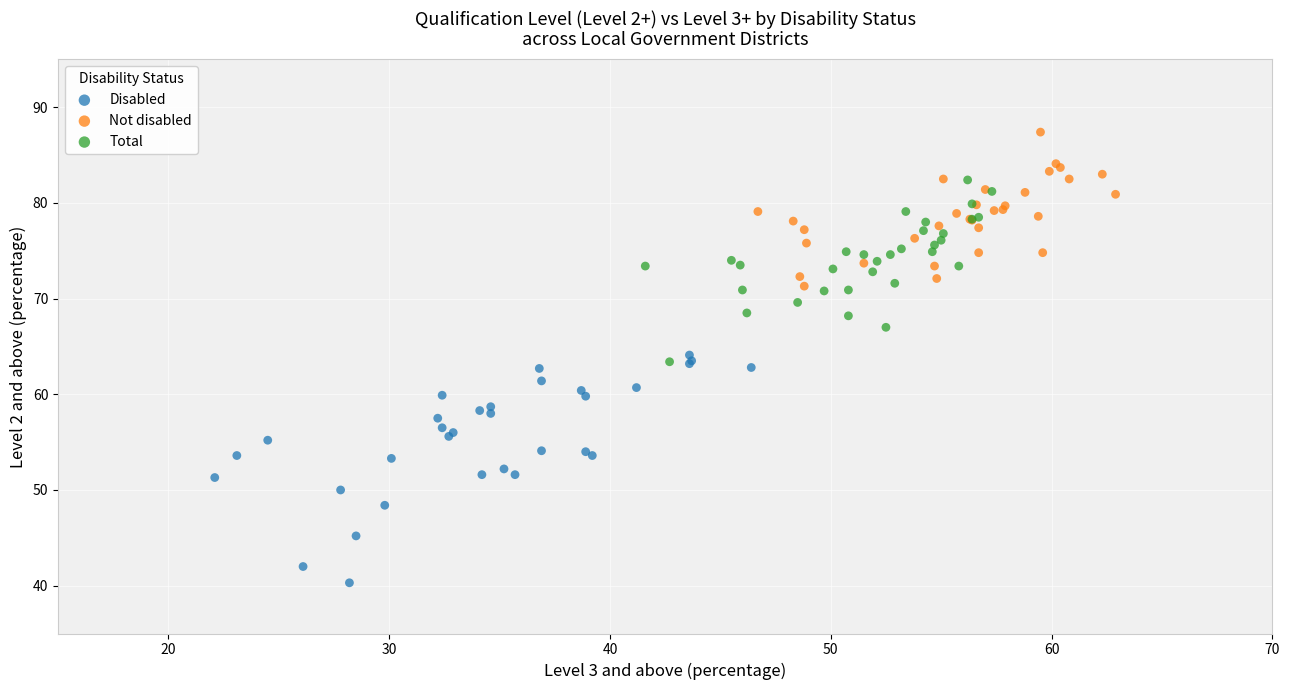

Which series reaches the maximum Y coordinate?

Not disabled